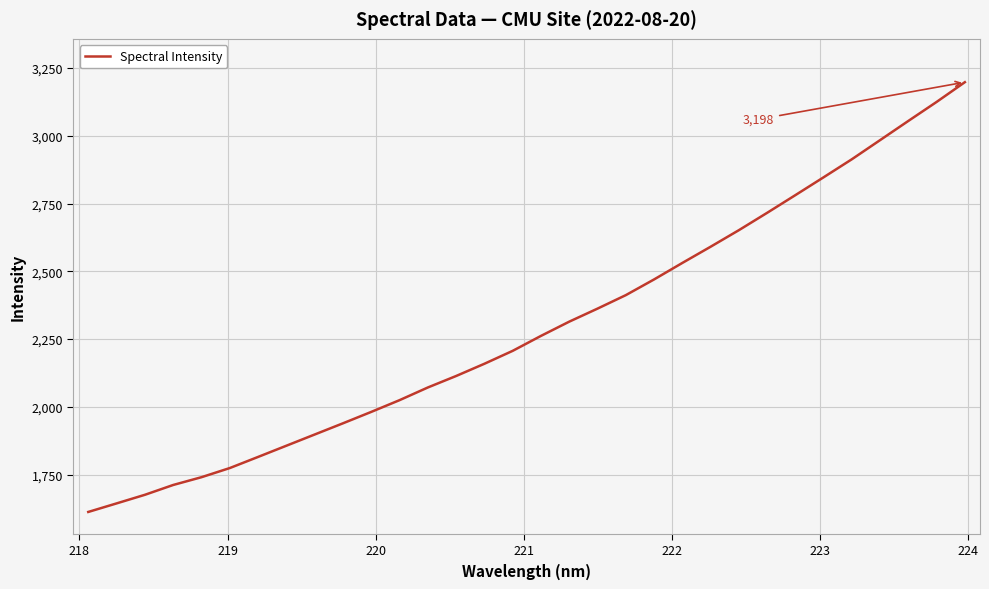

Does the chart display data point markers on the line(s)?

No